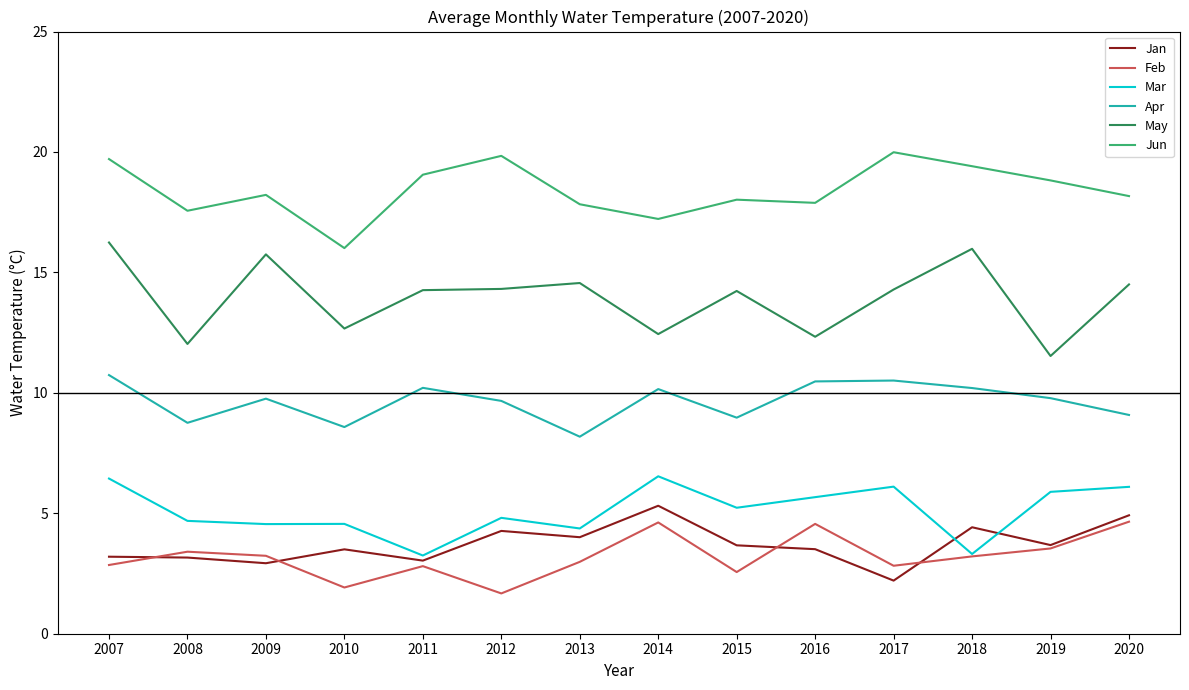

Which series has the largest total across all categories?

Jun